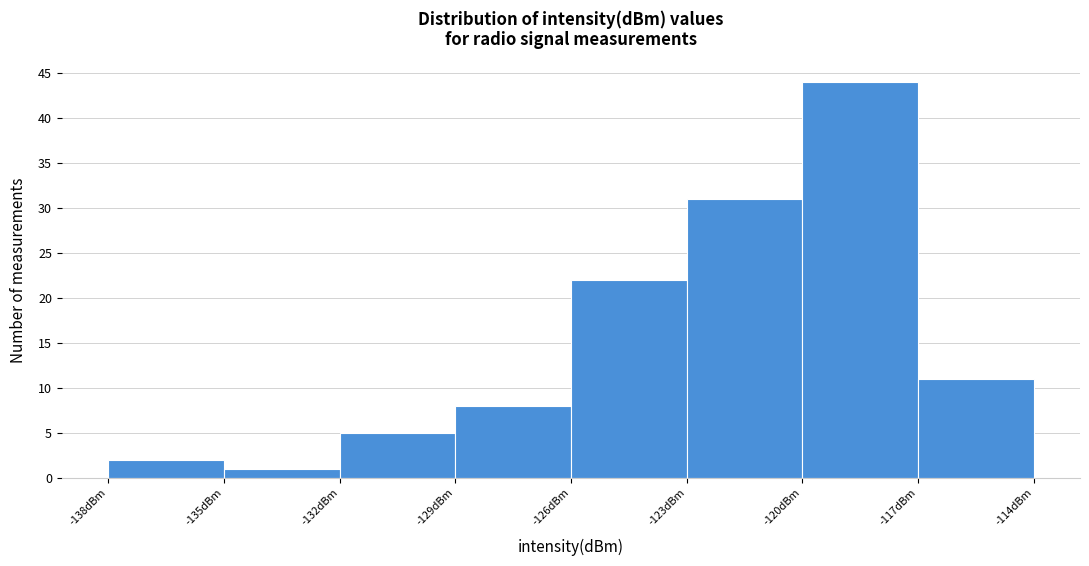

How tall is the bar that spans -132 to -129 on the x-axis? The values are not printed on the chart, so give them approximately, as read against the axis.

5